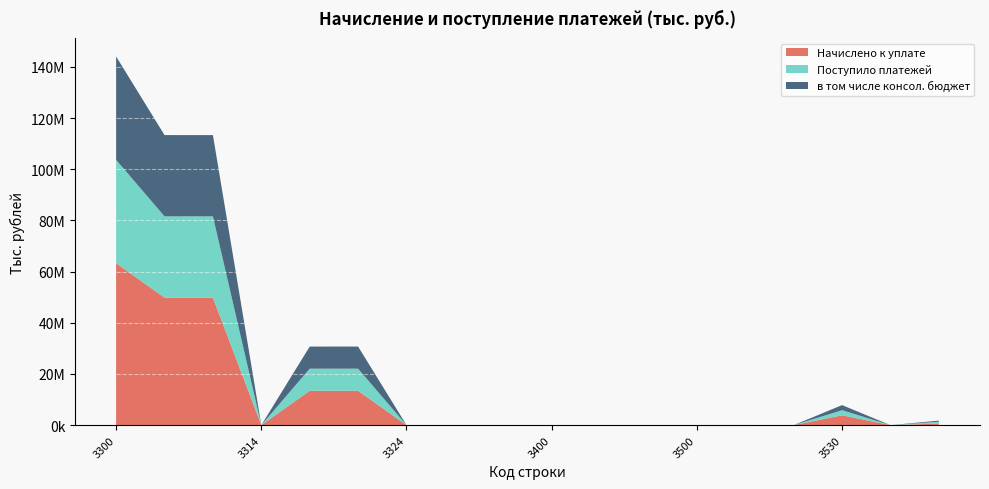

Reading left to right, extract all data points from this chart.

Начислено к уплате: 3300=63288469	3310=49854227	3312=49851580	3314=2647	3320=13430563	3322=13429299	3324=1264	3330=572	3350=3107	3400=836	3410=502	3420=334	3500=26433	3510=26425	3520=8	3530=3860260	3540=13	3545=623823
Поступило платежей: 3300=40397866	3310=31755627	3312=31753782	3314=1845	3320=8640864	3322=8645108	3324=-4244	3330=140	3350=1235	3400=757	3410=762	3420=-5	3500=18139	3510=18000	3520=139	3530=1985550	3540=-38	3545=703946
в том числе консол. бюджет: 3300=40397966	3310=31755443	3312=31753782	3314=1661	3320=8641288	3322=8645108	3324=-3820	3330=0	3350=1235	3400=757	3410=762	3420=-5	3500=18125	3510=18000	3520=125	3530=1985550	3540=-38	3545=443486